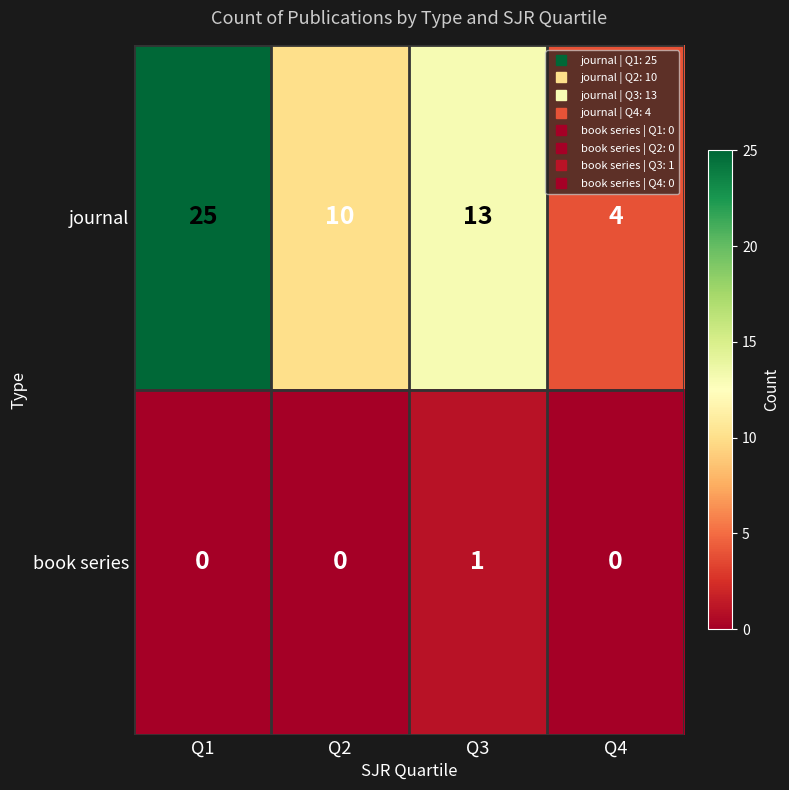

How many journal values are between 10 and 25?

3